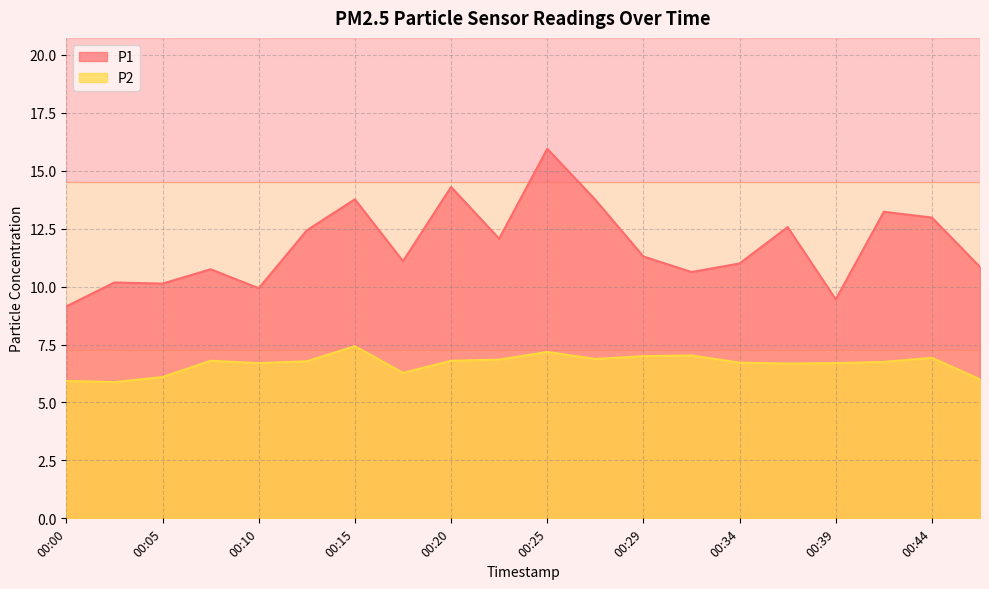

Which series has the largest range (max minus min)?

P1